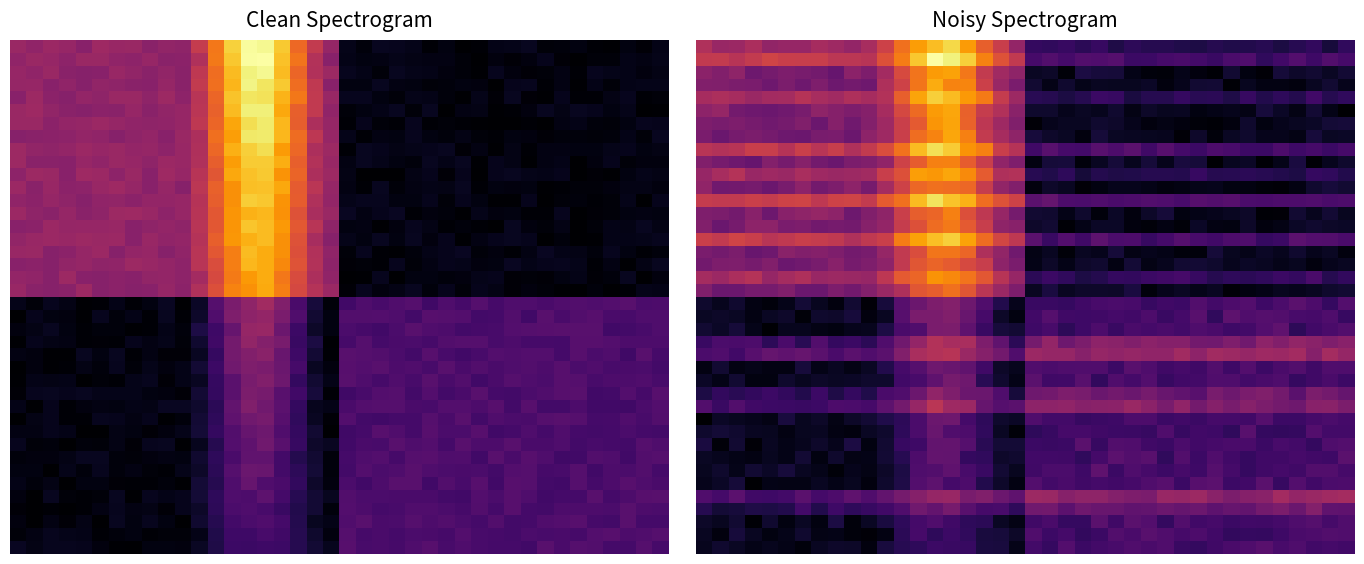

At which category does the chart reach its peak across all series?

14